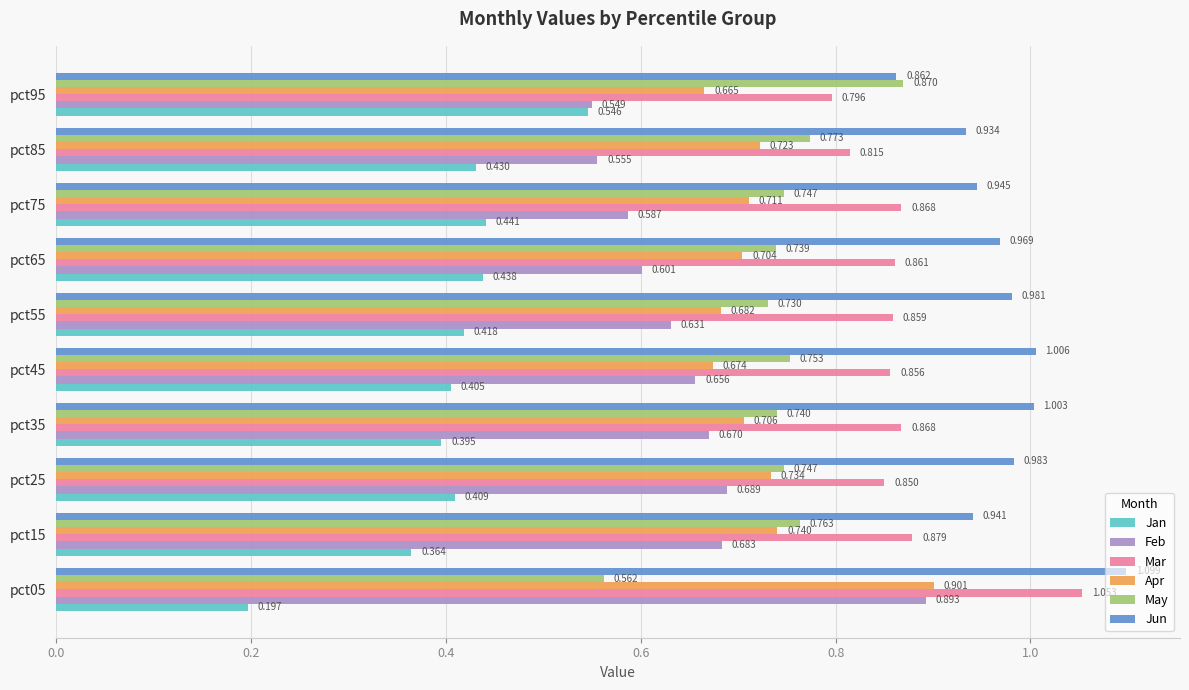

Which series has the widest spread of values?

Jan